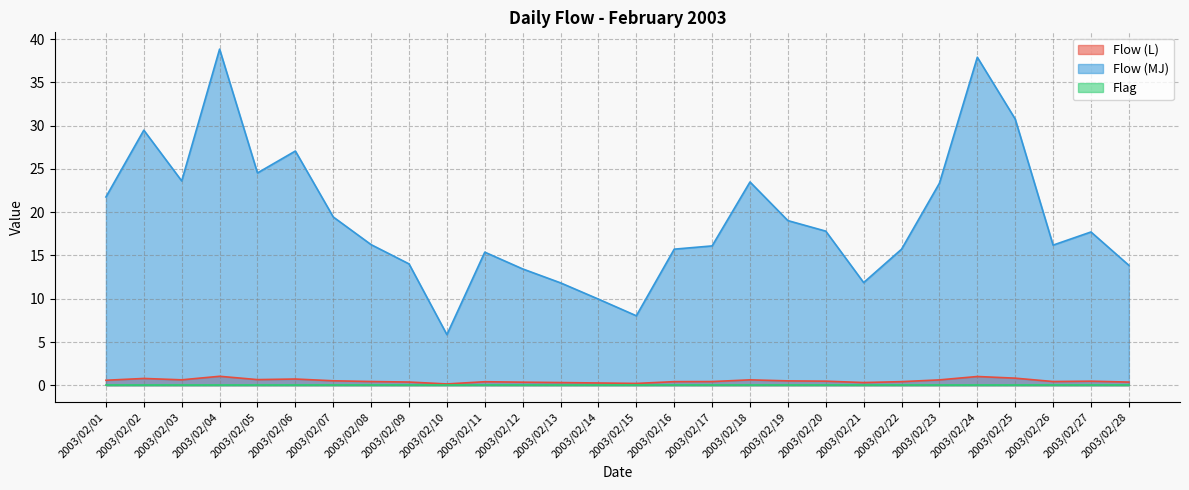

At which category does the chart reach its minimum across all series?

2003/02/10